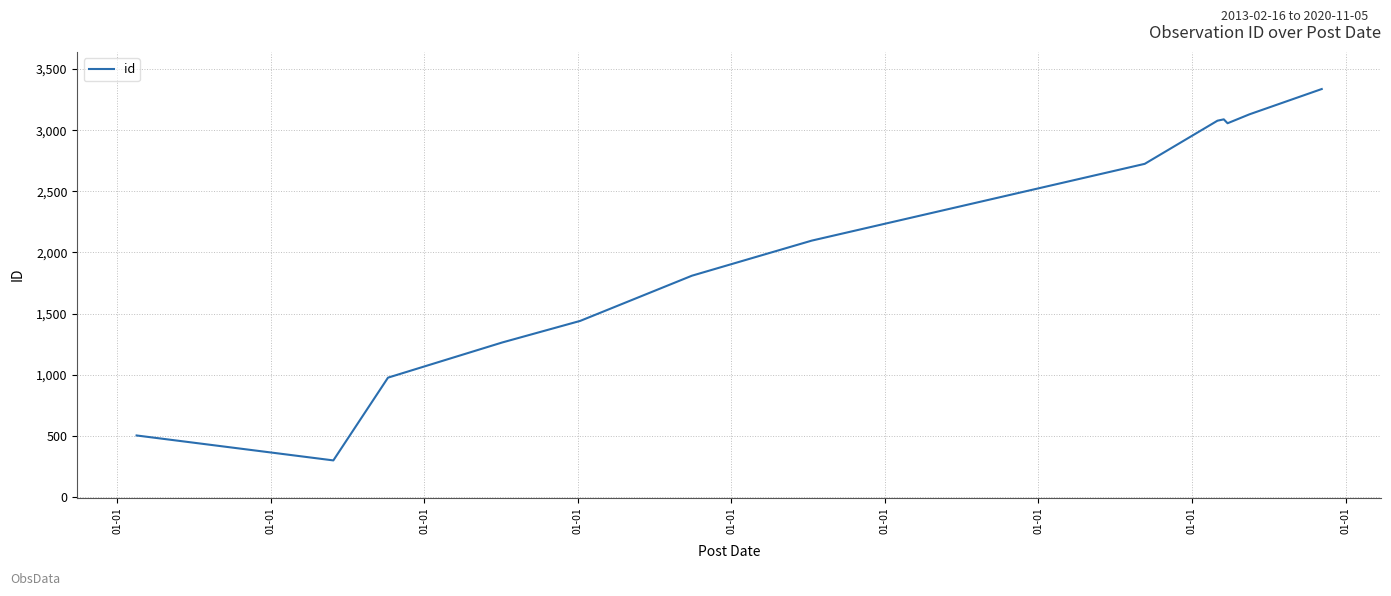

What is the minimum value shown in the chart?

299